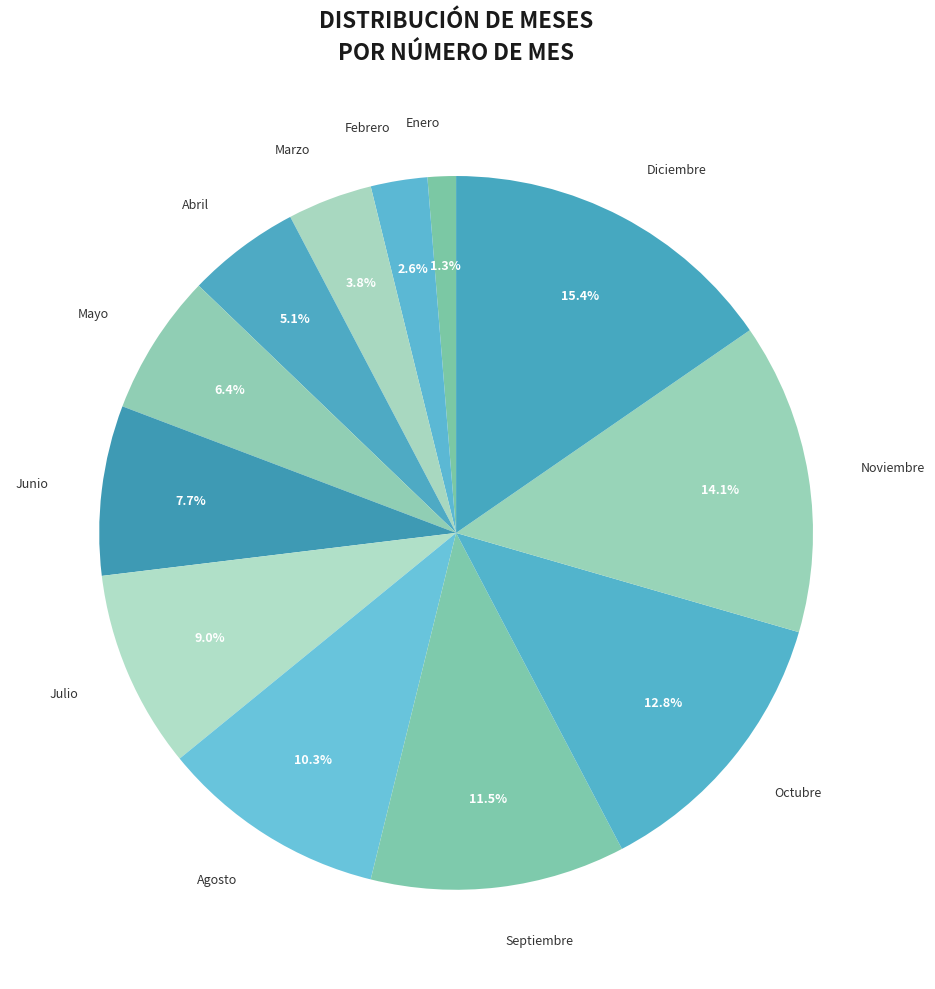

How many segments does this pie chart have?

12